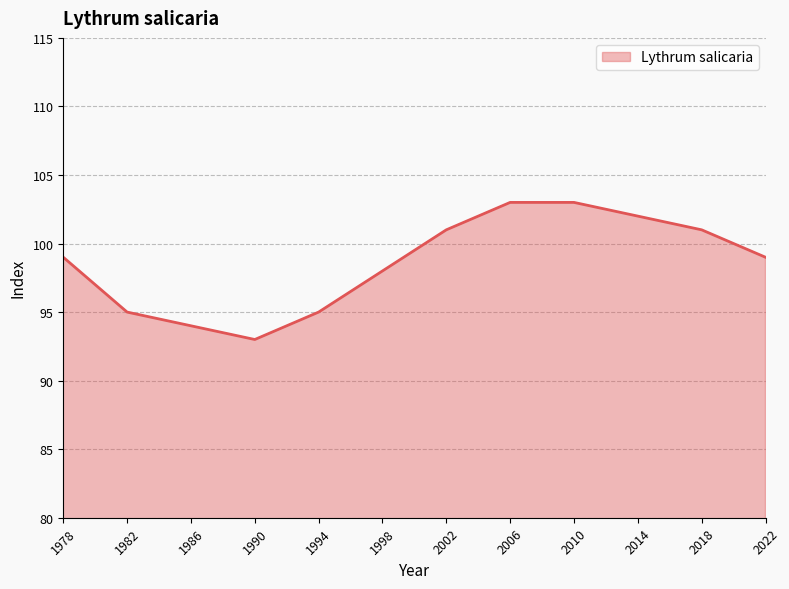

At which category does the chart reach its minimum across all series?

1990